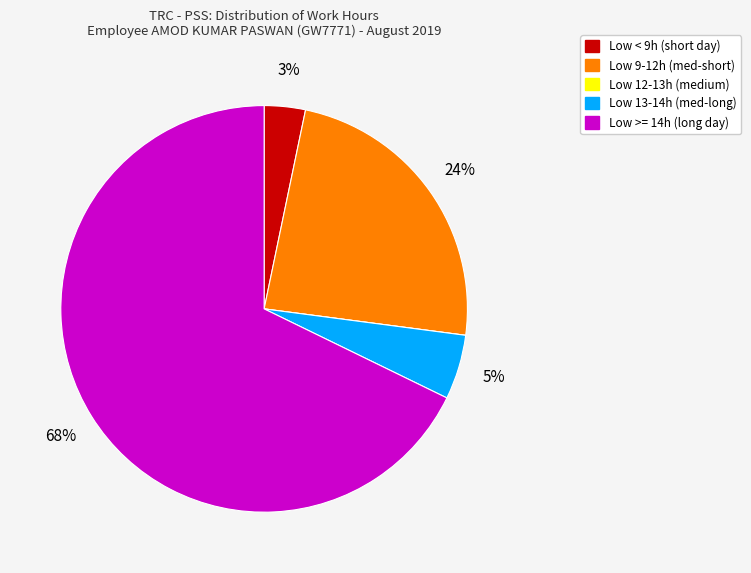

To the nearest percent, what is the difference between the largest and smallest slice percentages?

68%